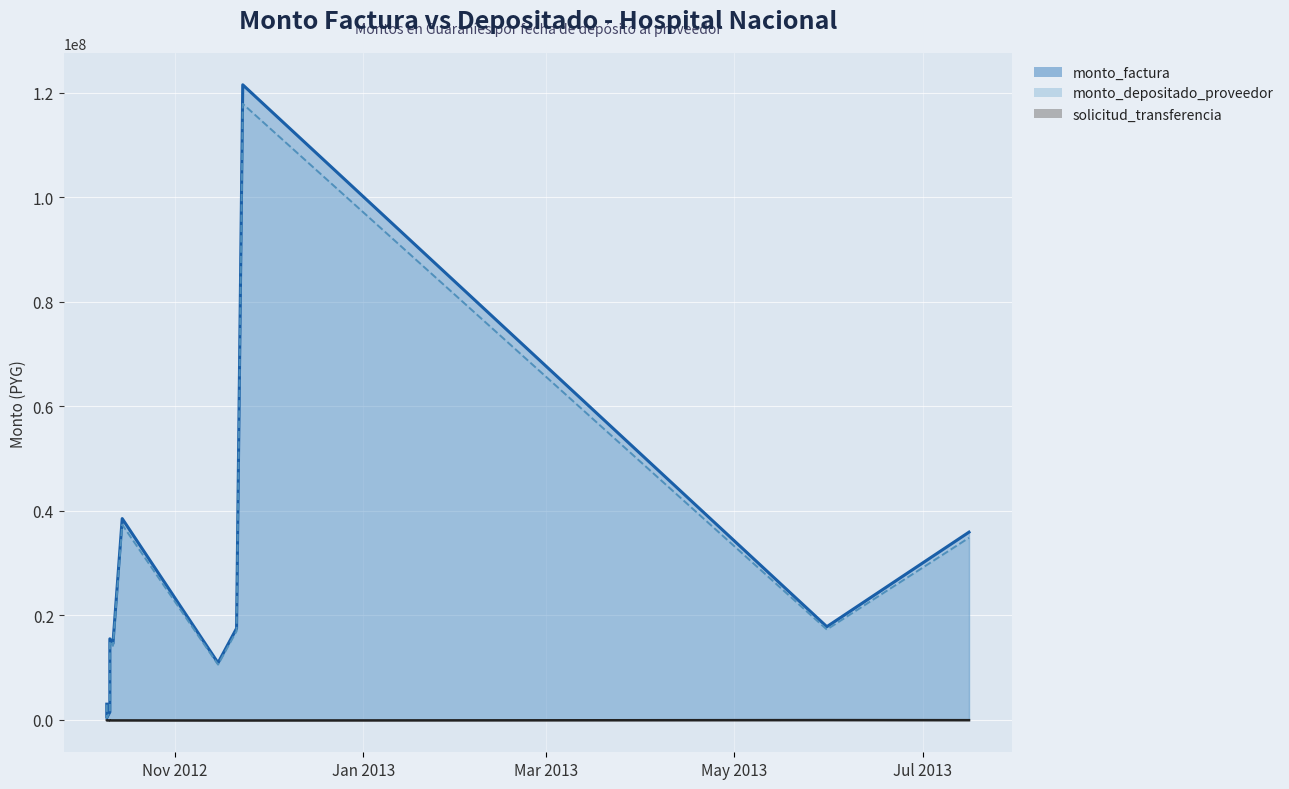

How many data points in solicitud_transferencia line are less than -104723?

5